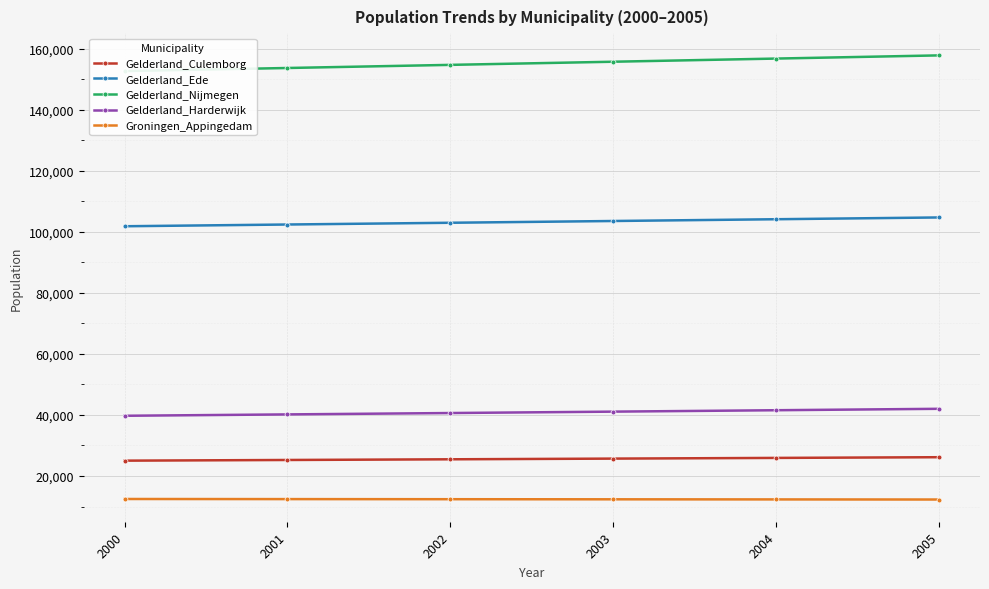

Where does the Groningen_Appingedam series first go above 12399?

2000